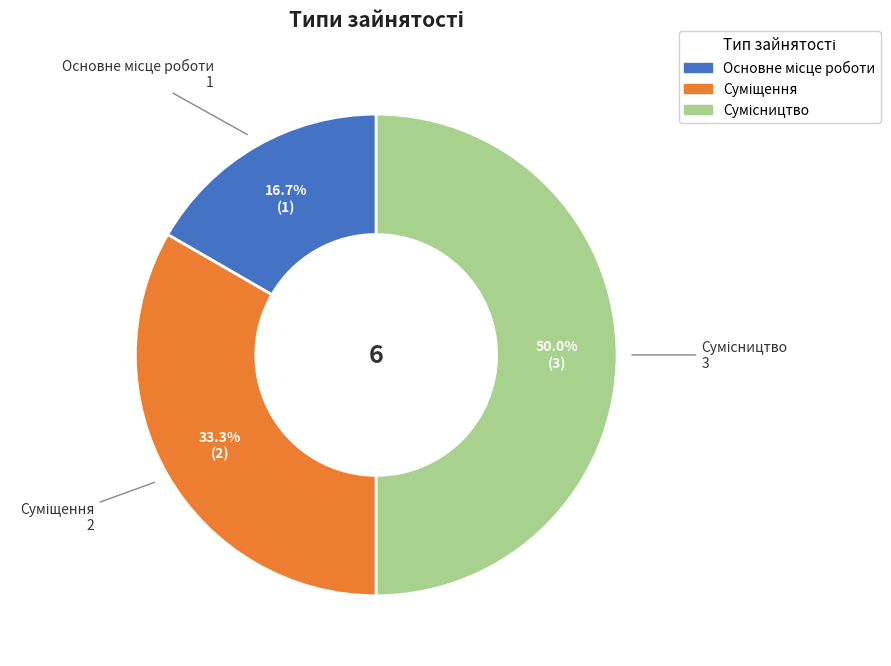

Does Основне місце роботи represent more than half of the total?

No